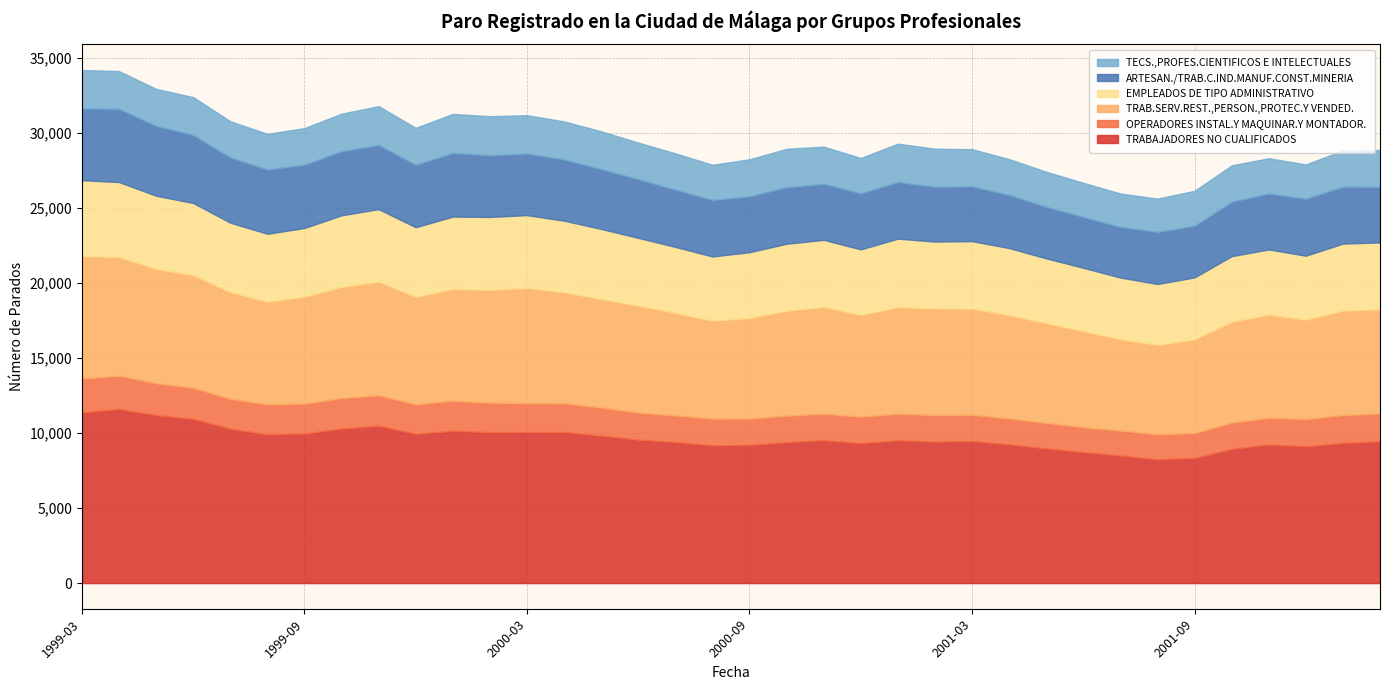

How many interior local valleys does the OPERADORES INSTAL.Y MAQUINAR.Y MONTADOR. series have?

8